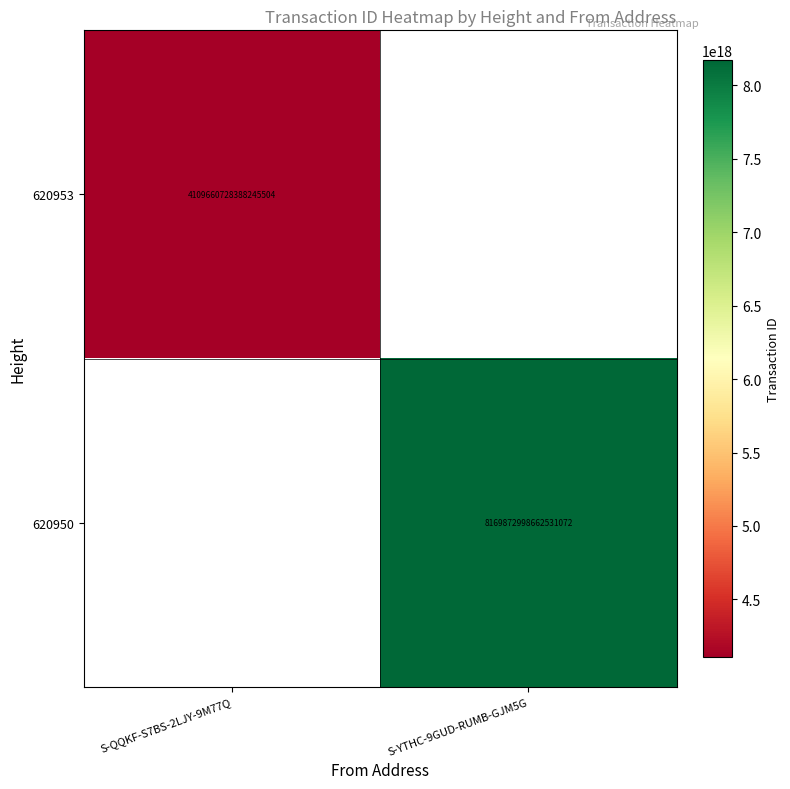

How many data points does each series have?

2